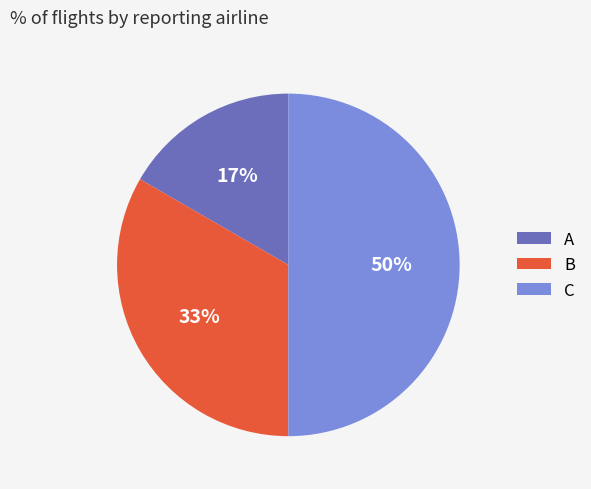

Does A account for over 50% of the chart?

No